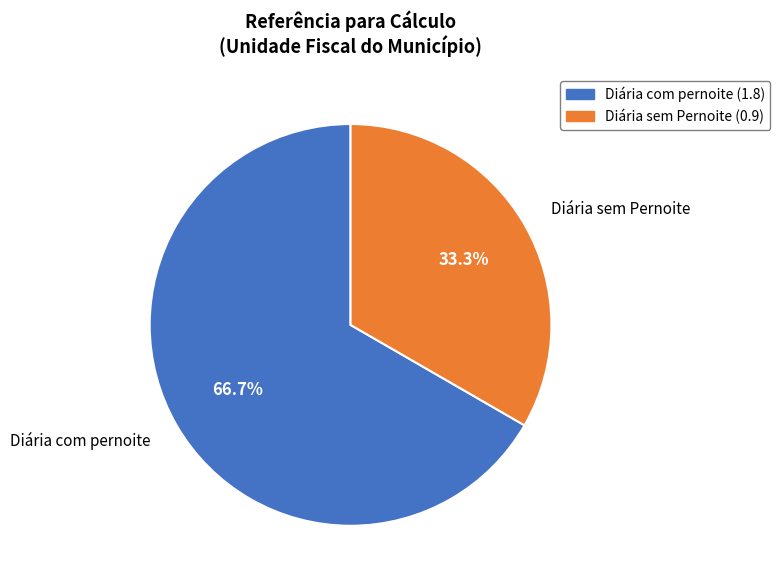

Rank the categories by value from highest to lowest.

Diária com pernoite, Diária sem Pernoite